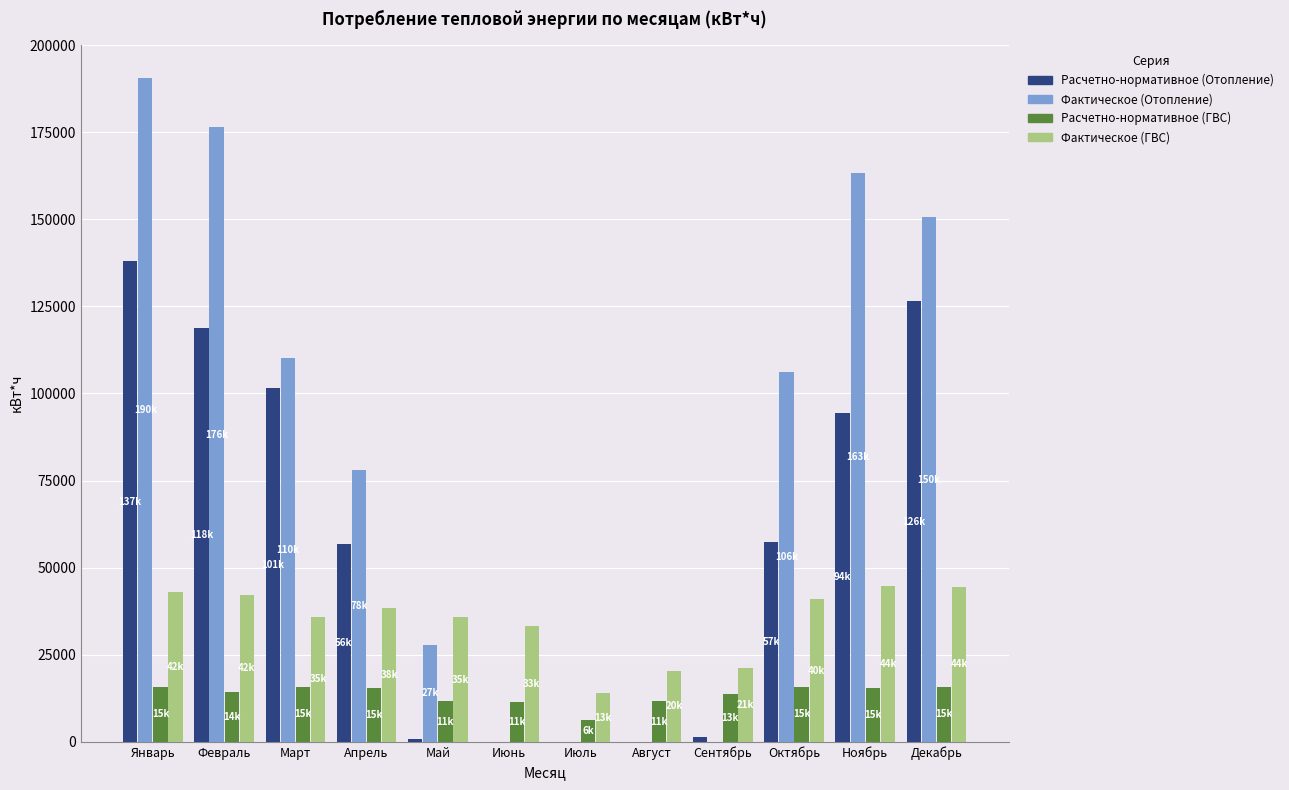

Which series changed the most between Сентябрь and Декабрь?

Фактическое (Отопление)